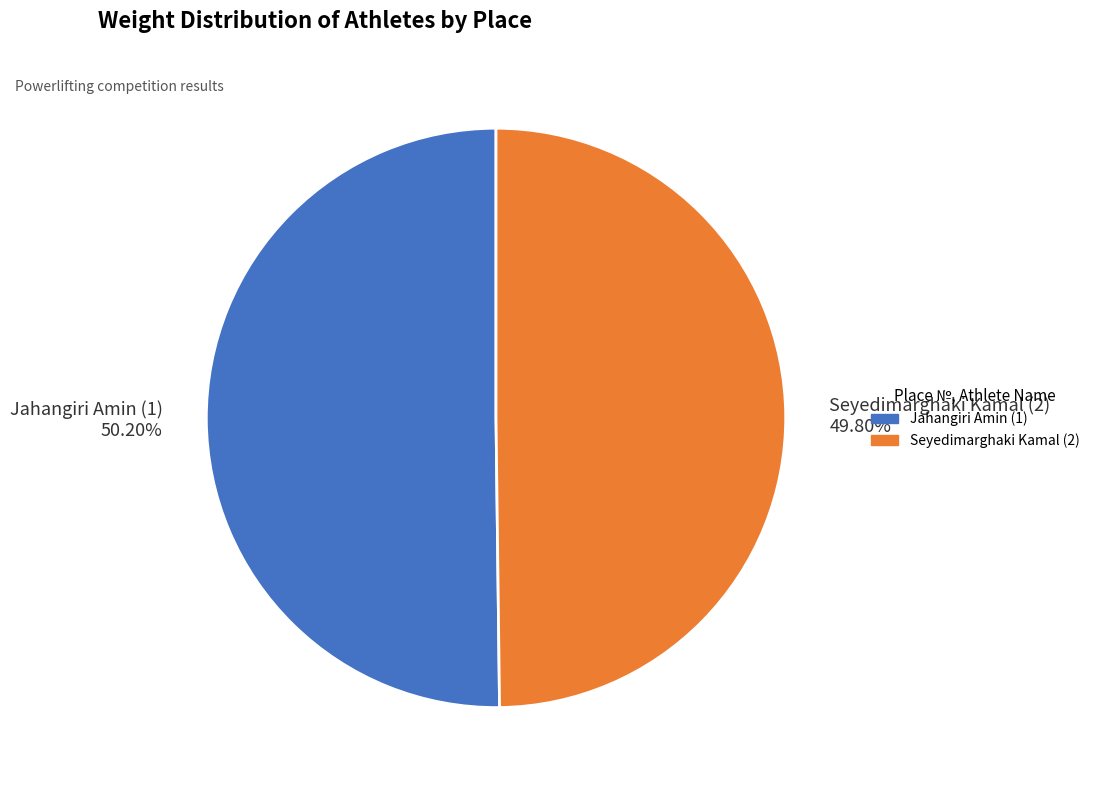

Combined, do Seyedimarghaki Kamal (2) and Jahangiri Amin (1) account for over 50%?

Yes